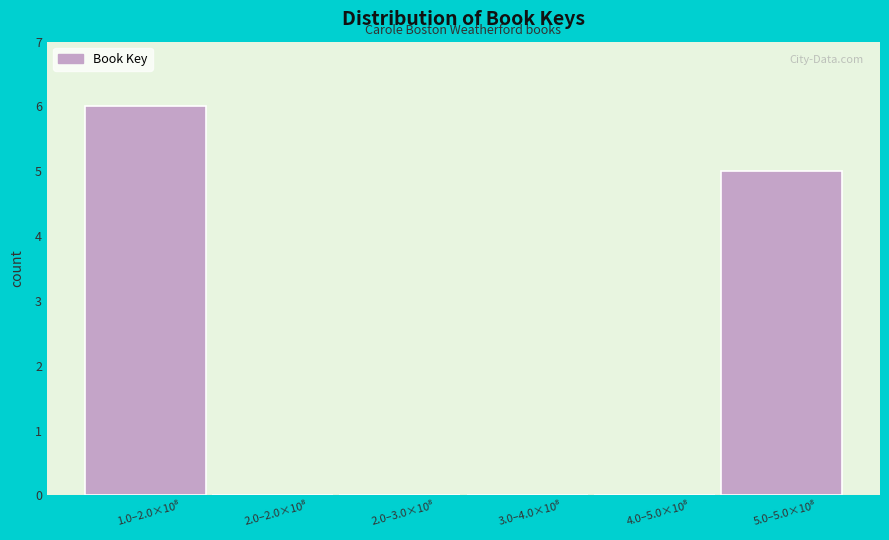

What is the sum of all values?

11